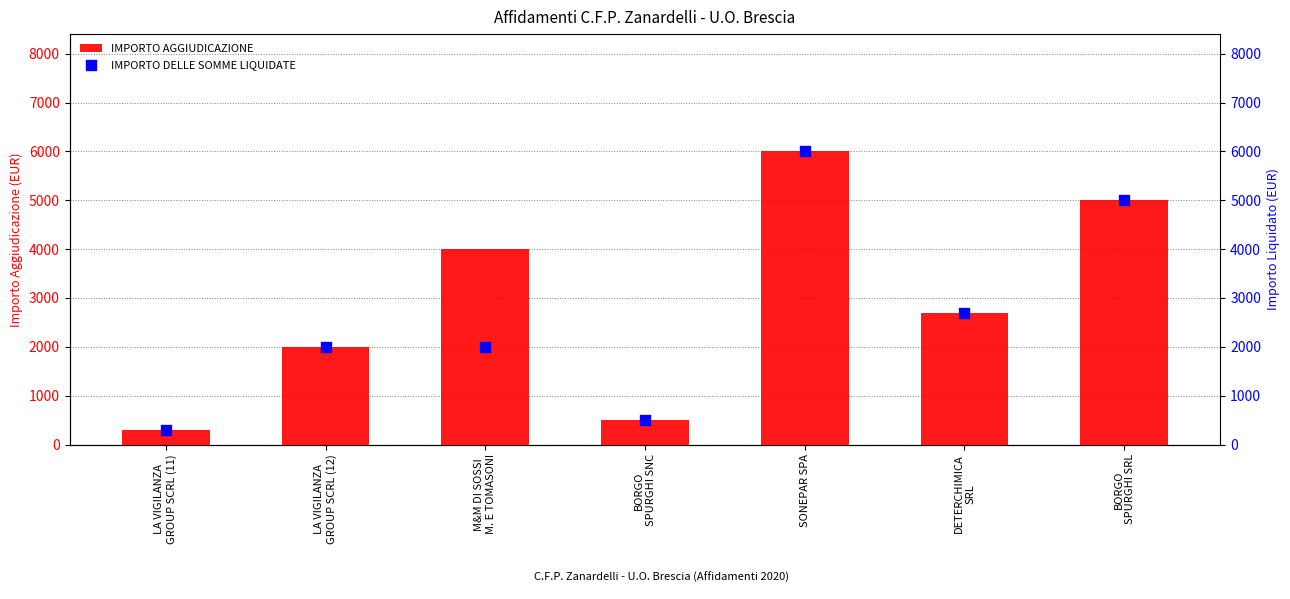

What is the total value across all series at DETERCHIMICA
SRL?

5400